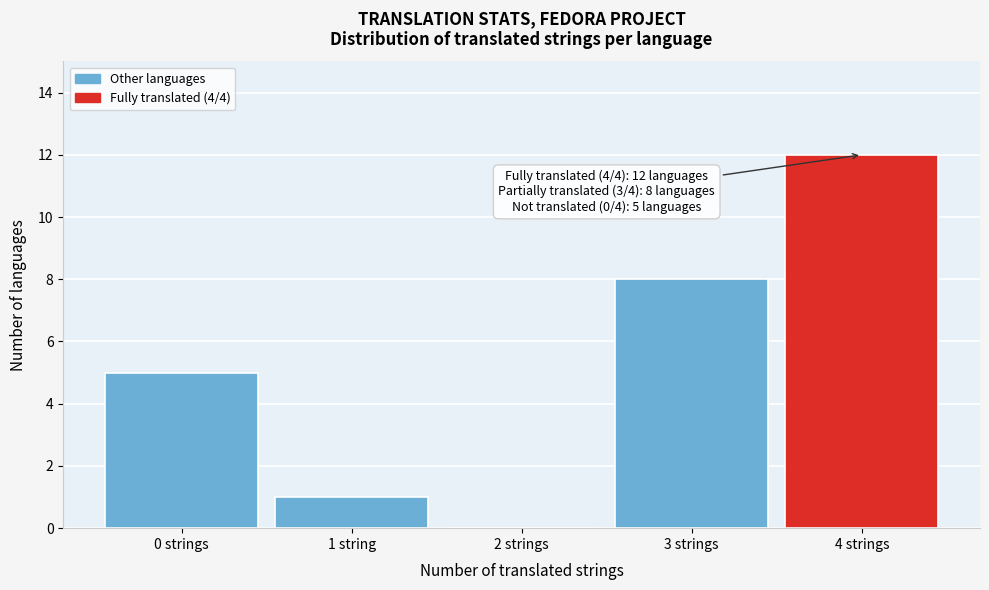

Reading right to left, extract all data points from this chart.

4 strings=12	3 strings=8	2 strings=0	1 string=1	0 strings=5